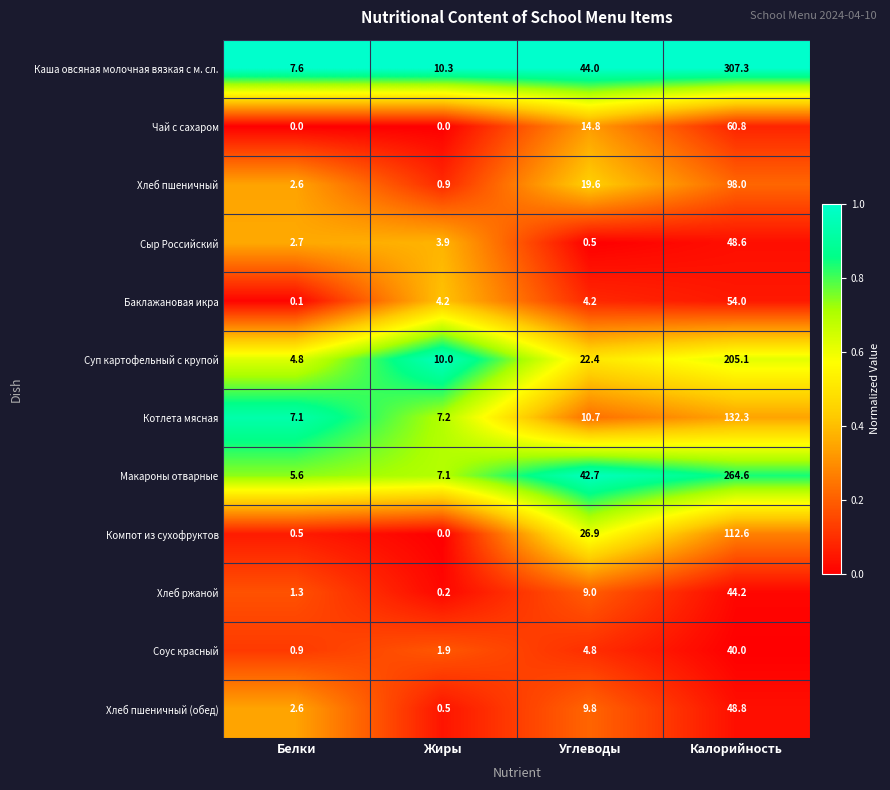

Which series has the widest spread of values?

Каша овсяная молочная вязкая с м. сл.